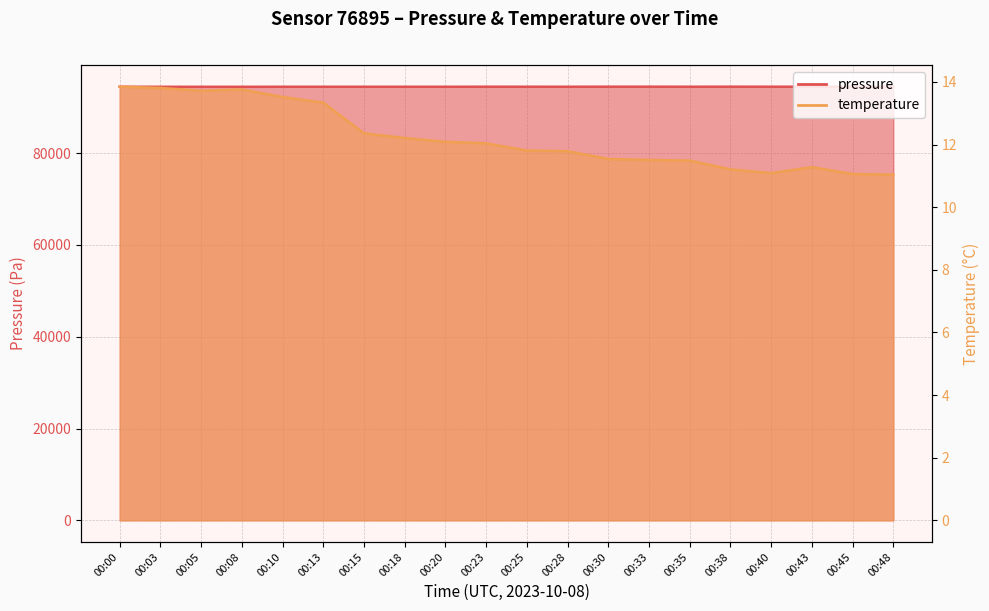

True or false: pressure and temperature cross at least once.

False